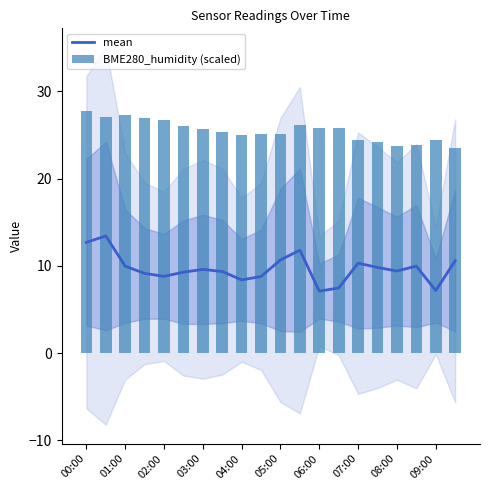

The value of mean at 01:00 is 10.0. True or false?

True